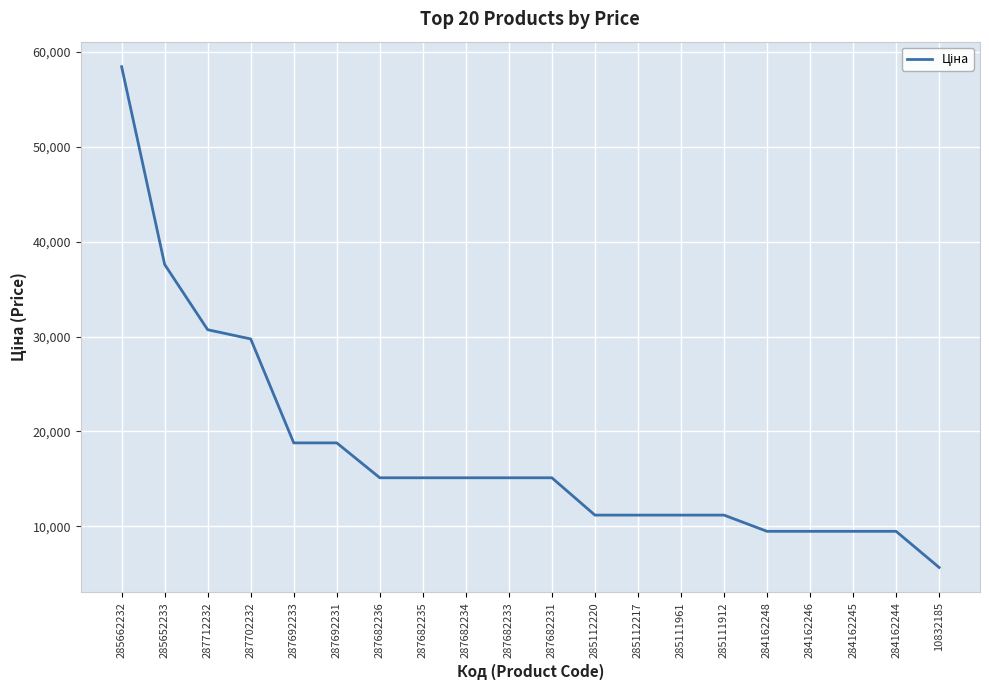

How many lines are shown in the chart?

1